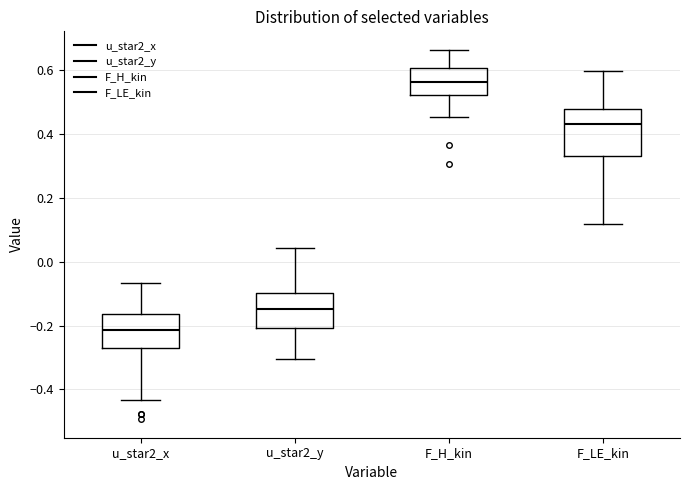

Reading left to right, transcribe this box plot: for each box, give where its median line is, the range the box spans, and where its two whiskers end, as read against the y-axis. The values are not printed on the chart, so give them approximately, as read against the axis.

u_star2_x: median -0.22, box -0.28 to -0.16, whiskers -0.44 to -0.06
u_star2_y: median -0.14, box -0.20 to -0.10, whiskers -0.30 to 0.04
F_H_kin: median 0.56, box 0.52 to 0.60, whiskers 0.46 to 0.66
F_LE_kin: median 0.44, box 0.34 to 0.48, whiskers 0.12 to 0.60